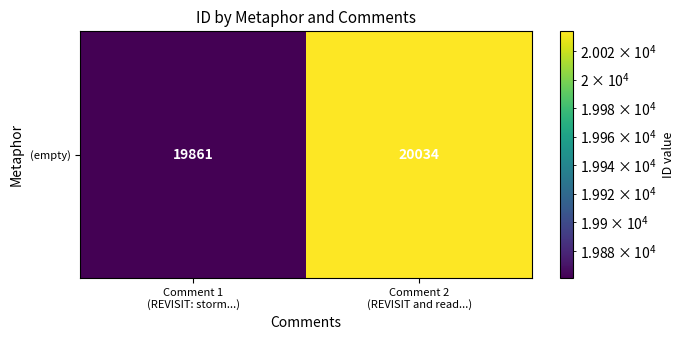

What is the difference between the maximum and minimum values?

173